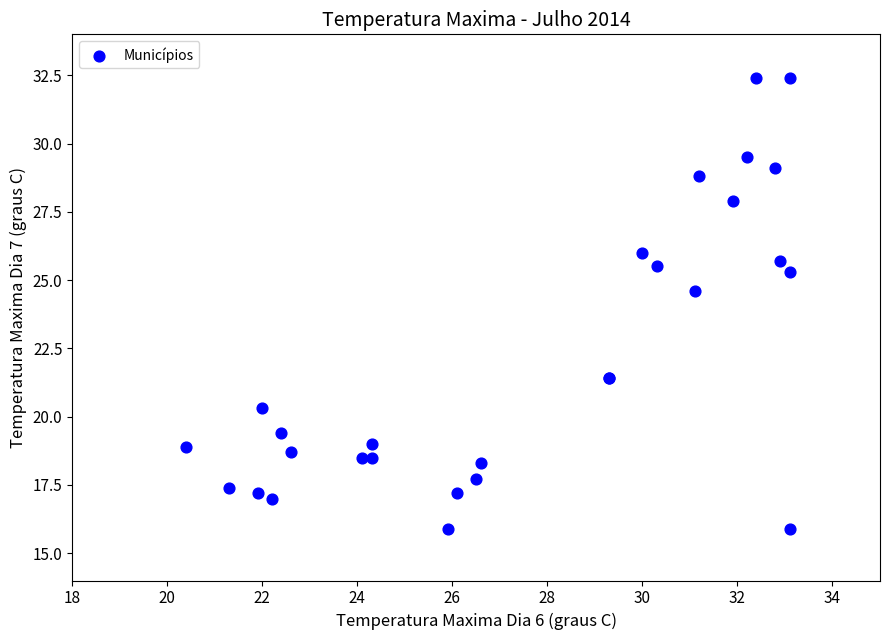

What Y value in the scatter plot is closest to 24?

24.6